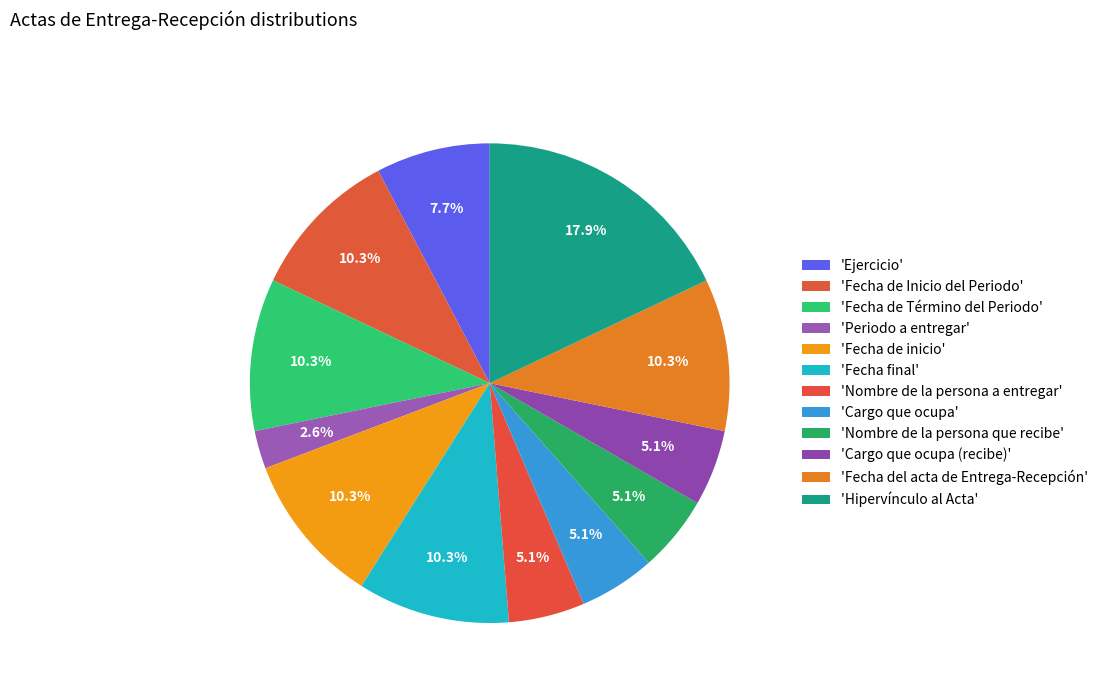

Count the number of slices in the pie.

12